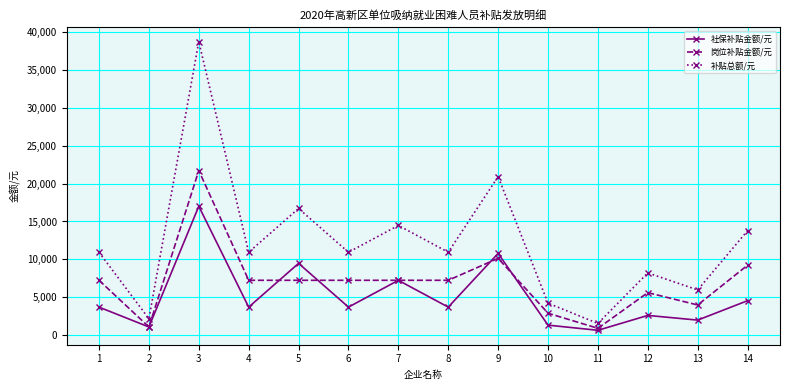

What is the value of the 岗位补贴金额/元 point at the 10th from the left?

2896.0